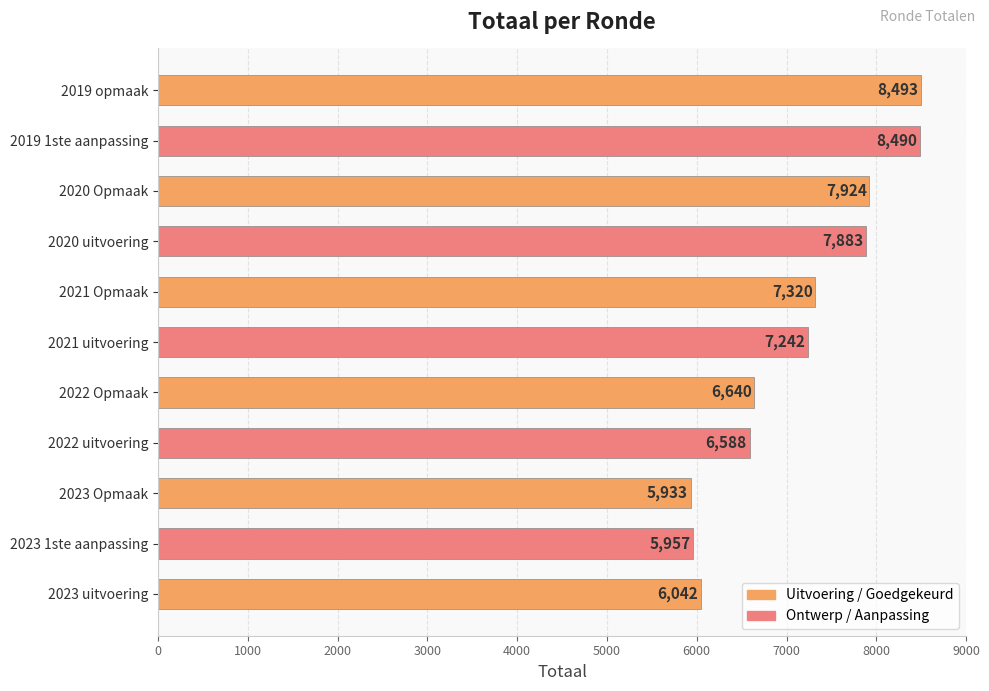

Rank the categories by value from lowest to highest.

2023 Opmaak, 2023 1ste aanpassing, 2023 uitvoering, 2022 uitvoering, 2022 Opmaak, 2021 uitvoering, 2021 Opmaak, 2020 uitvoering, 2020 Opmaak, 2019 1ste aanpassing, 2019 opmaak